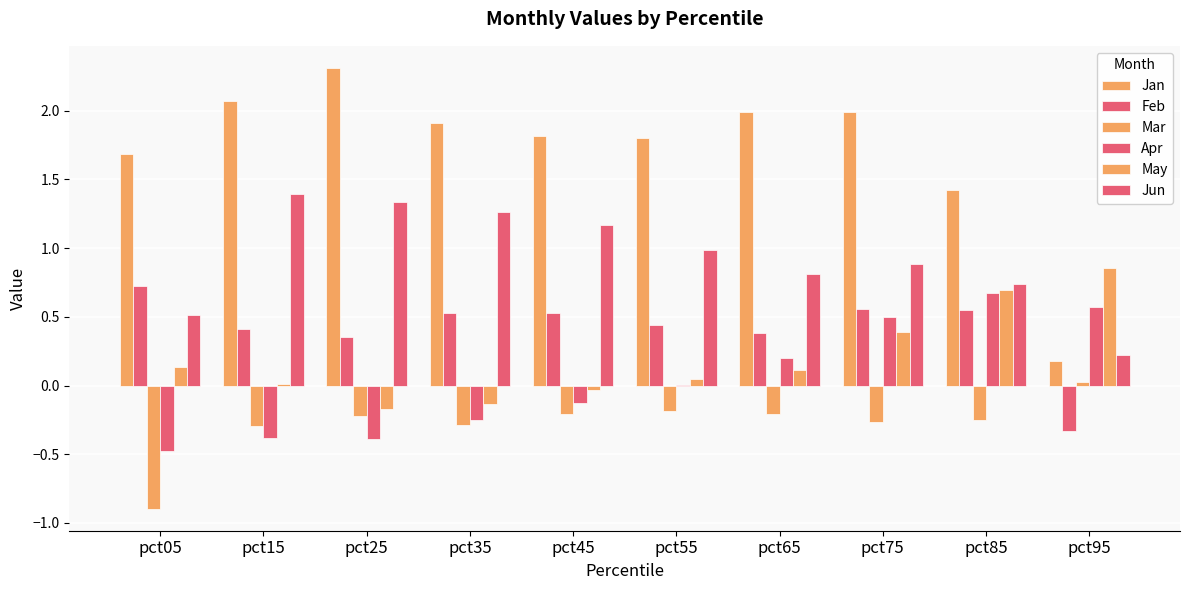

The value of Jan at pct75 is 2.0. True or false?

True